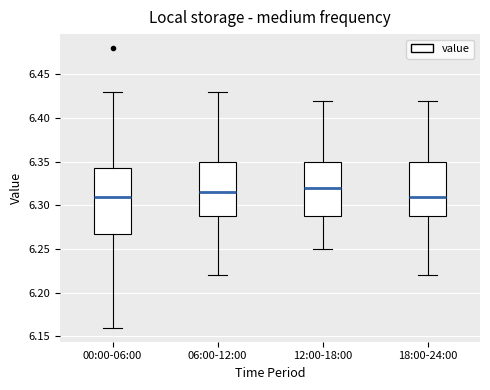

Where does the median line of the box for 00:00-06:00 sit on the y-axis? The values are not printed on the chart, so give them approximately, as read against the axis.

6.310